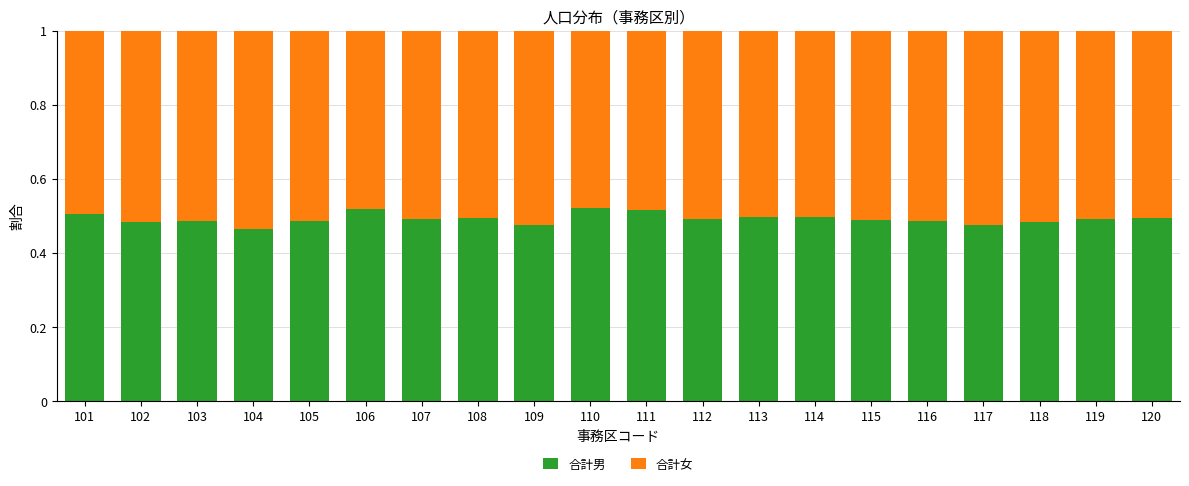

True or false: 合計男 has a value of 0.8 at 120.

False